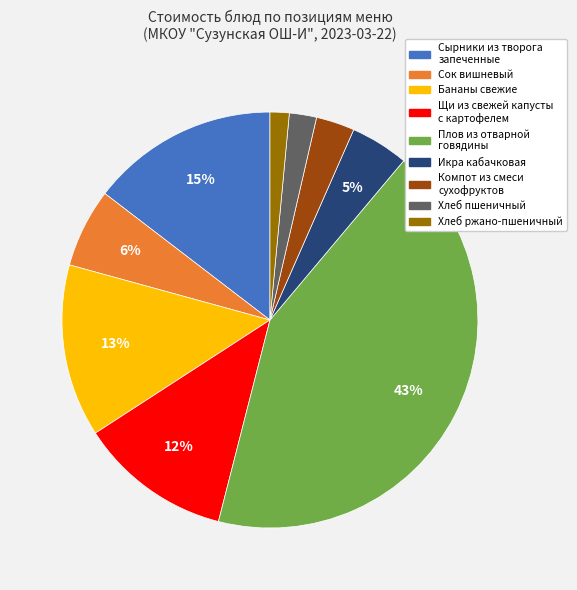

To the nearest percent, what is the average slice percentage?

11%